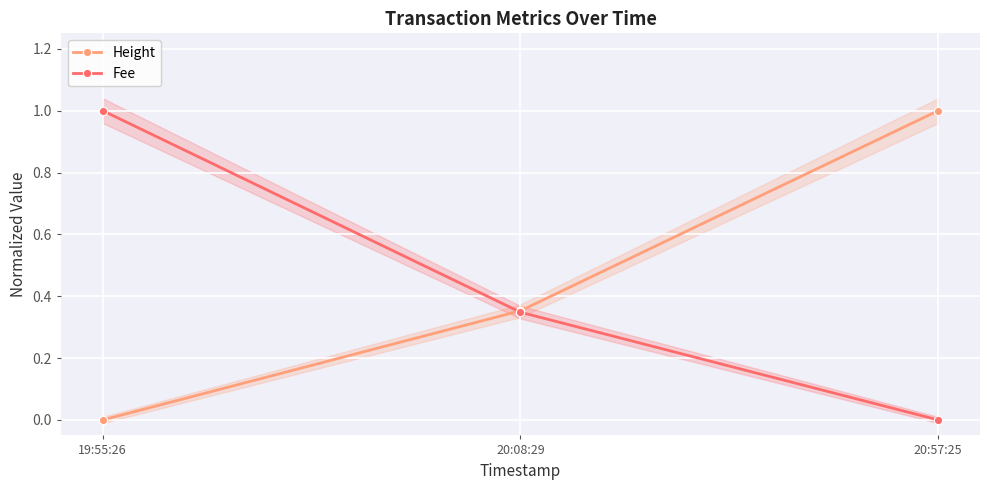

List the series in order of their peak value, lowest first.

Height, Fee